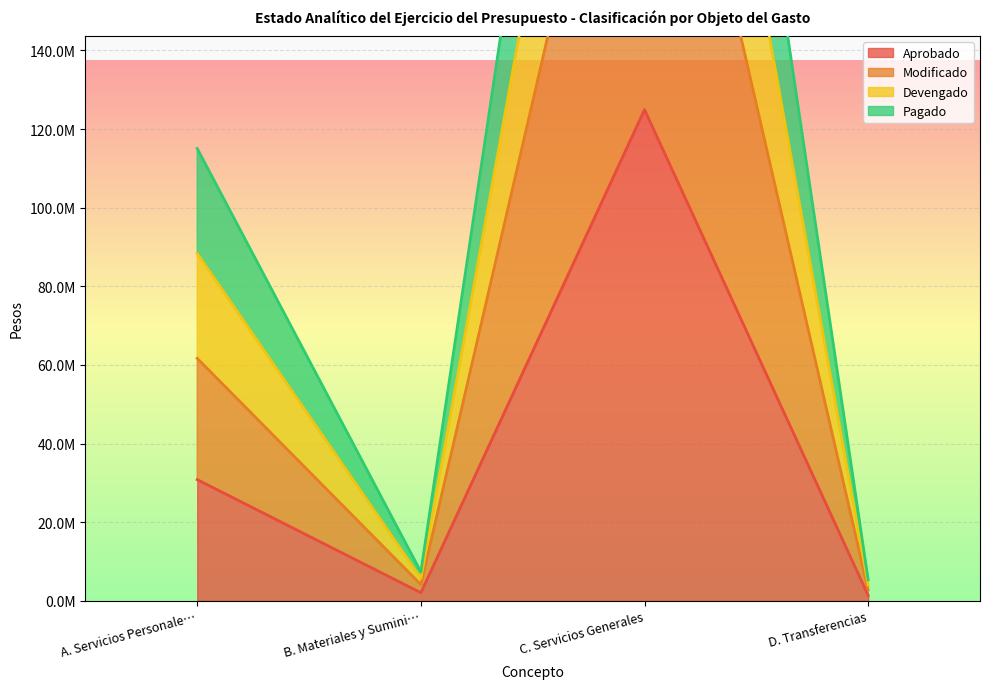

Where is Devengado nearest to the value 197554931?

A. Servicios Personale…